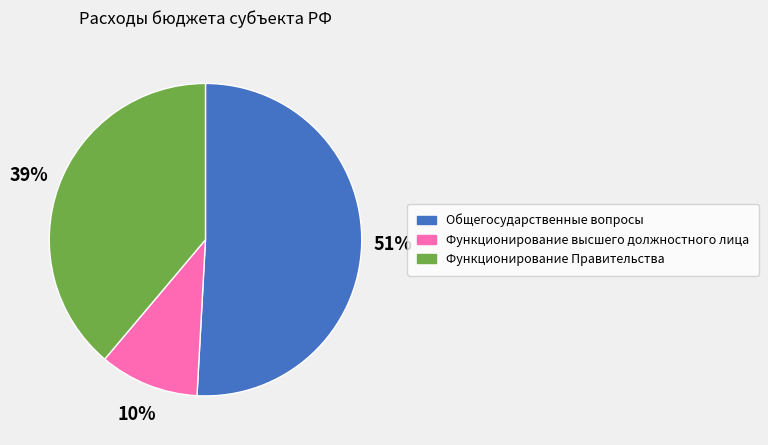

What is the majority slice?

Общегосударственные вопросы